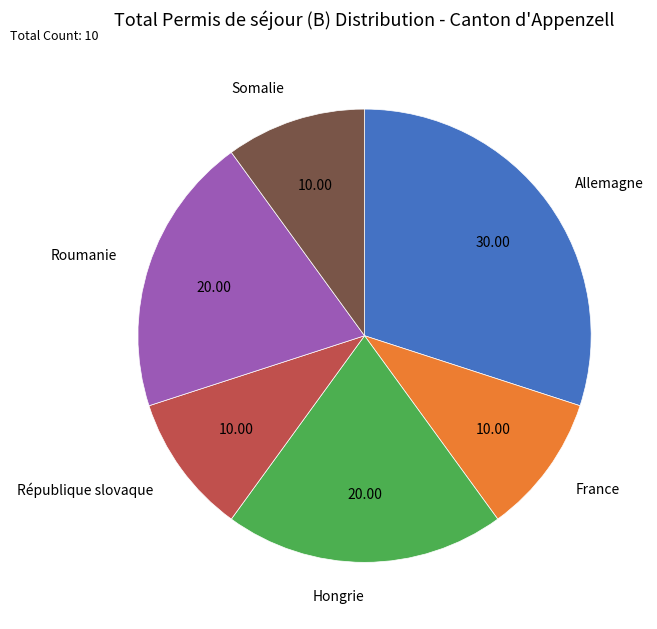

Is there a majority slice in this chart?

No